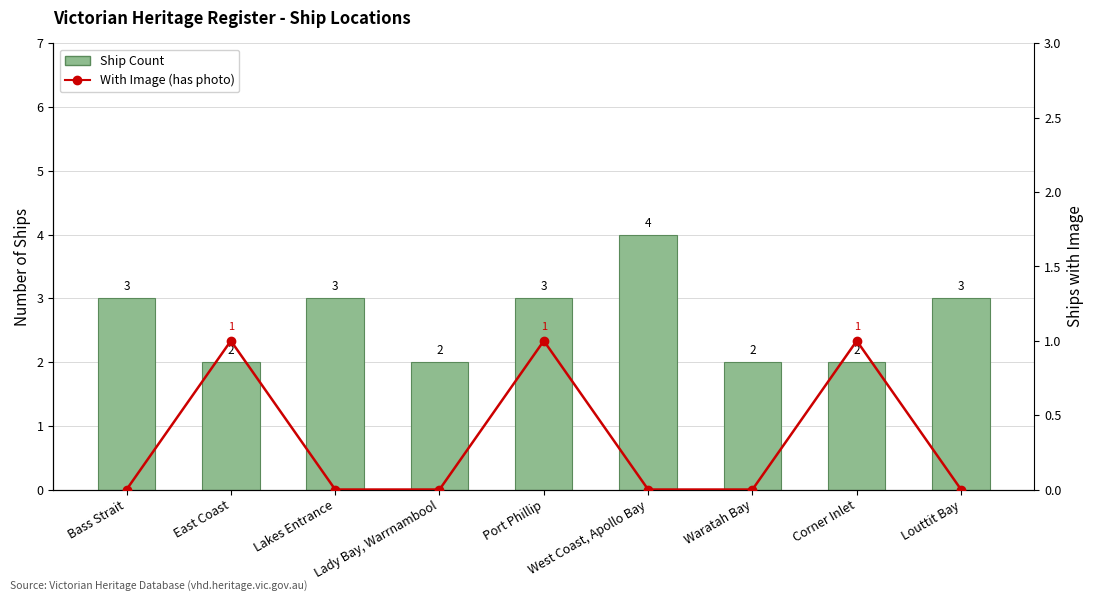

How many values in the Ship Count series exceed 3?

1